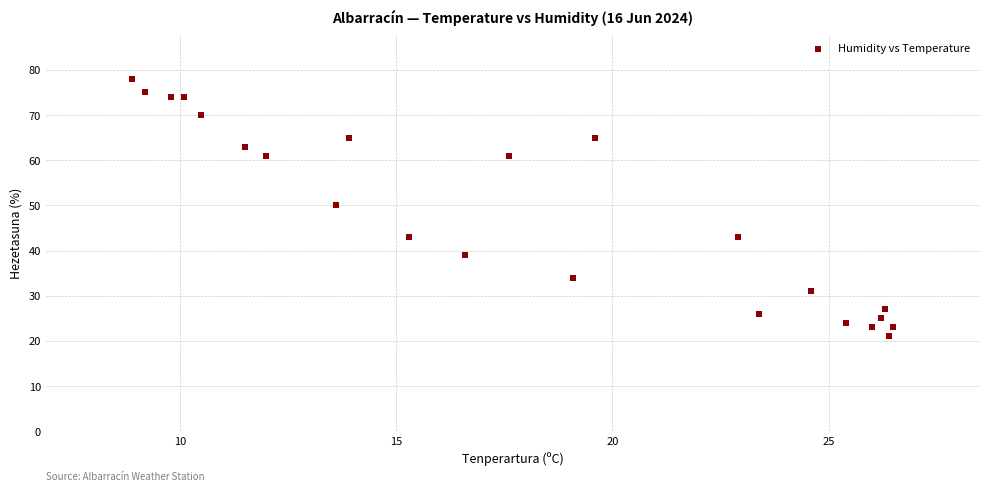

What Y value in the scatter plot is closest to 49?

50